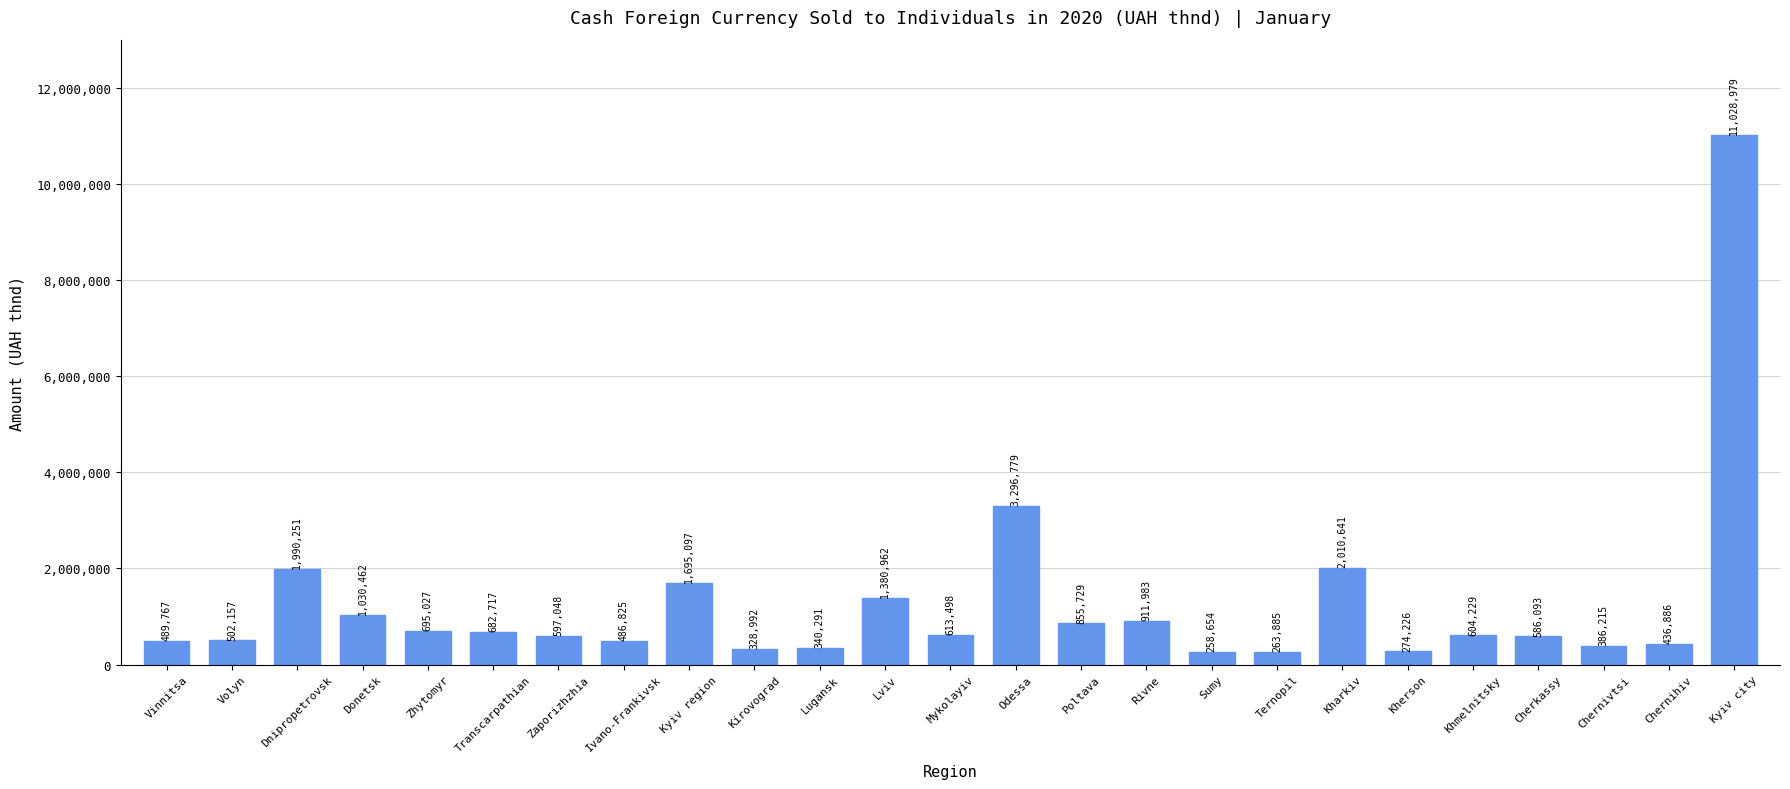

What position from the left is Ivano-Frankivsk?

8